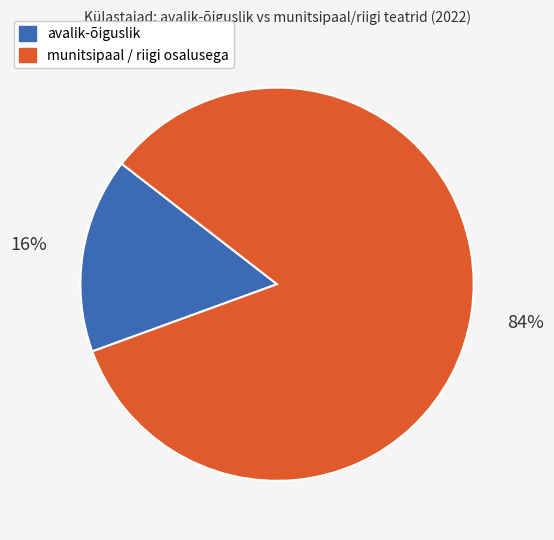

Count the number of slices in the pie.

2